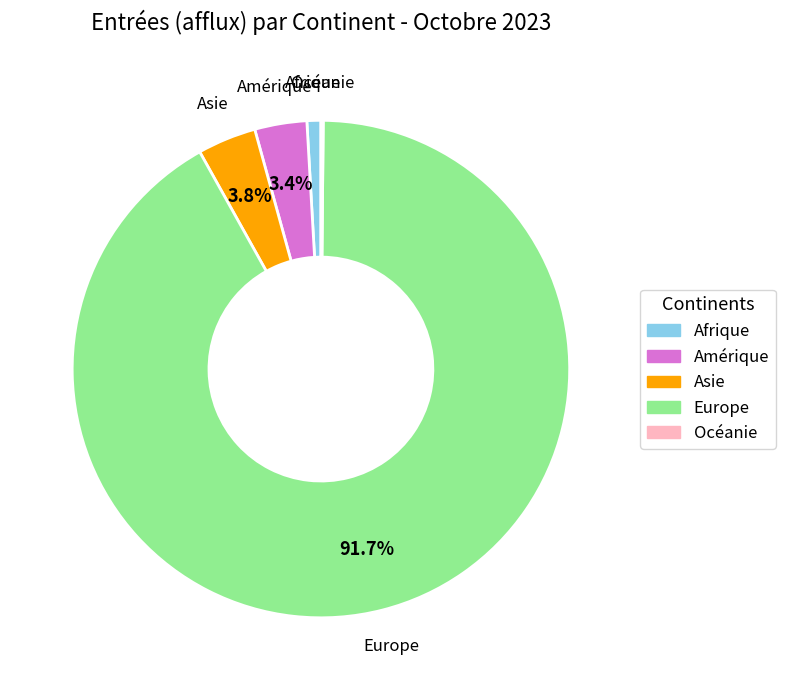

To the nearest percent, what portion does Asie represent?

4%